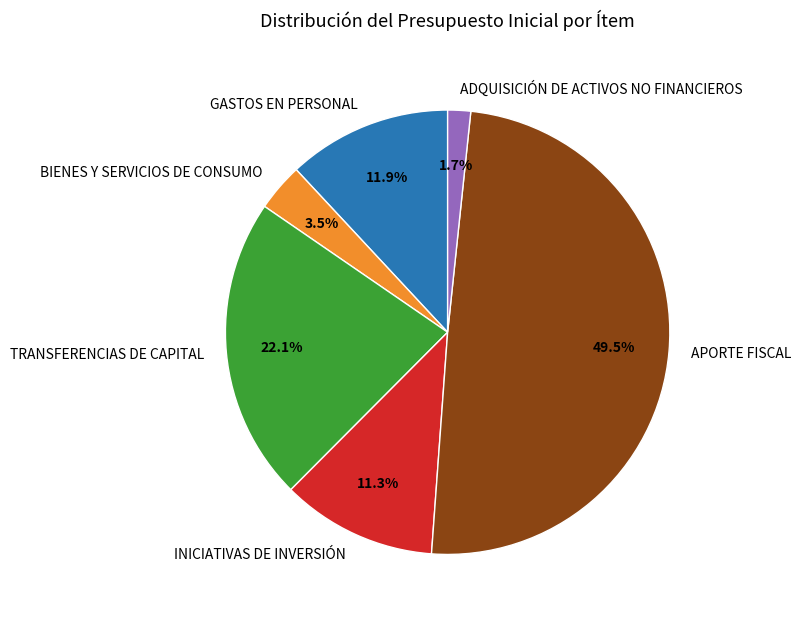

How many segments does this pie chart have?

6